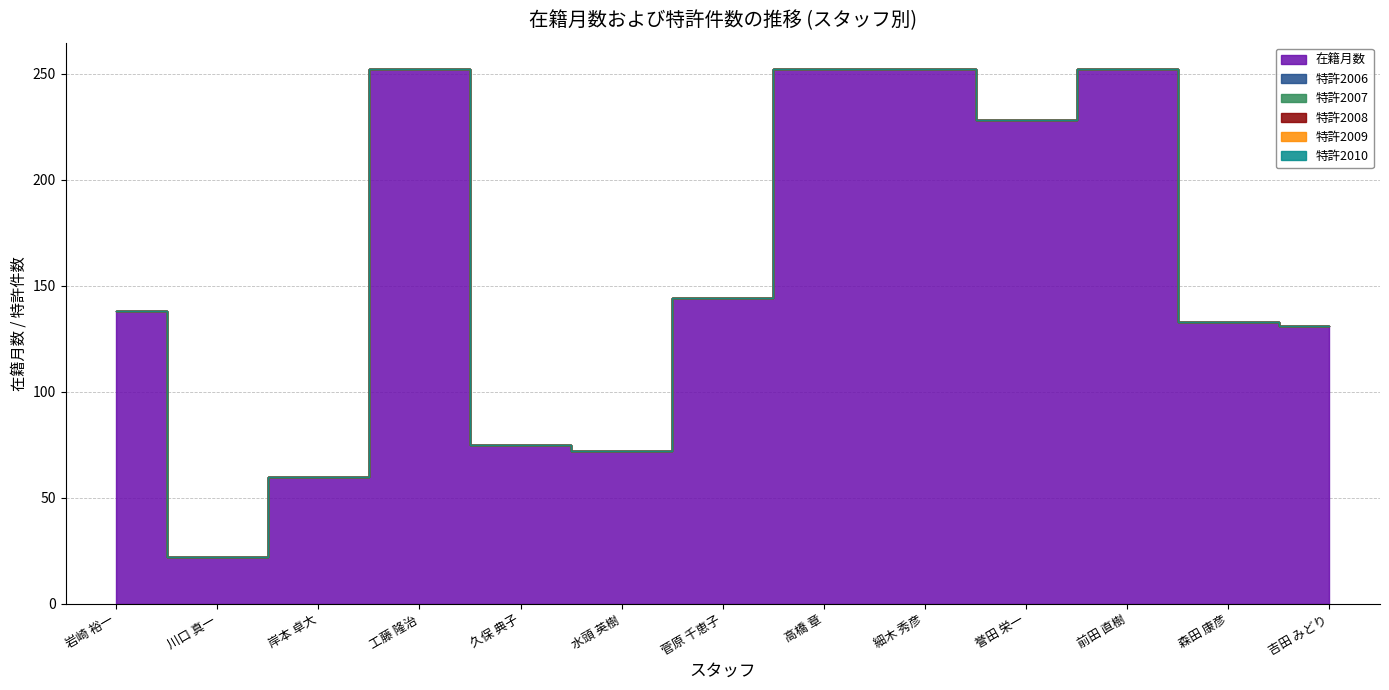

The value of 在籍月数 at 岸本 卓大 is 60. True or false?

True